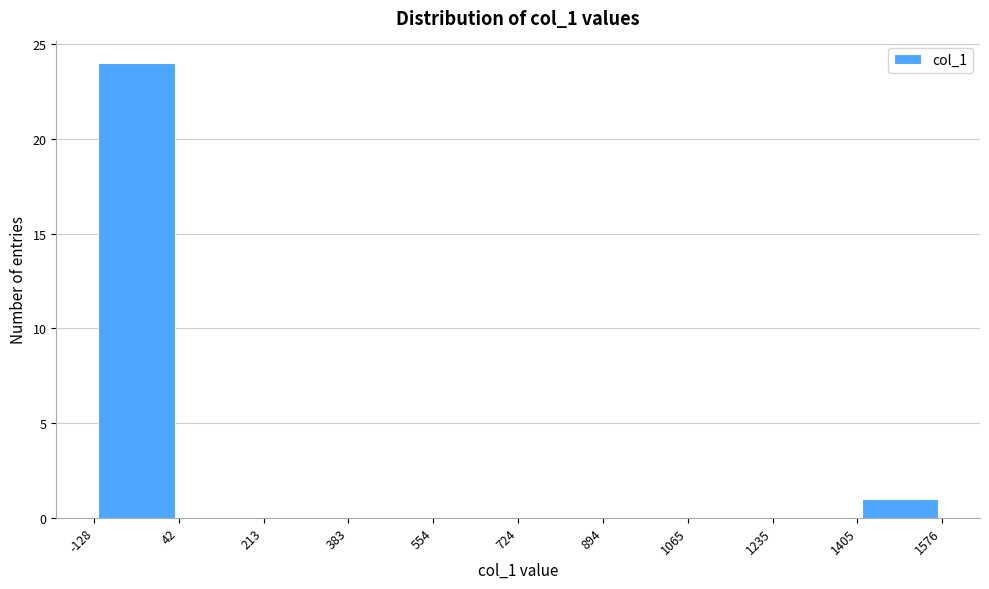

Reading left to right, list every bar in this chart as the range it spans on the x-axis followed by its height. The values are not printed on the chart, so give them approximately, as read against the axis.

-128 to 42: 24
42 to 213: 0
213 to 383: 0
383 to 554: 0
554 to 724: 0
724 to 894: 0
894 to 1065: 0
1065 to 1235: 0
1235 to 1405: 0
1405 to 1576: 1